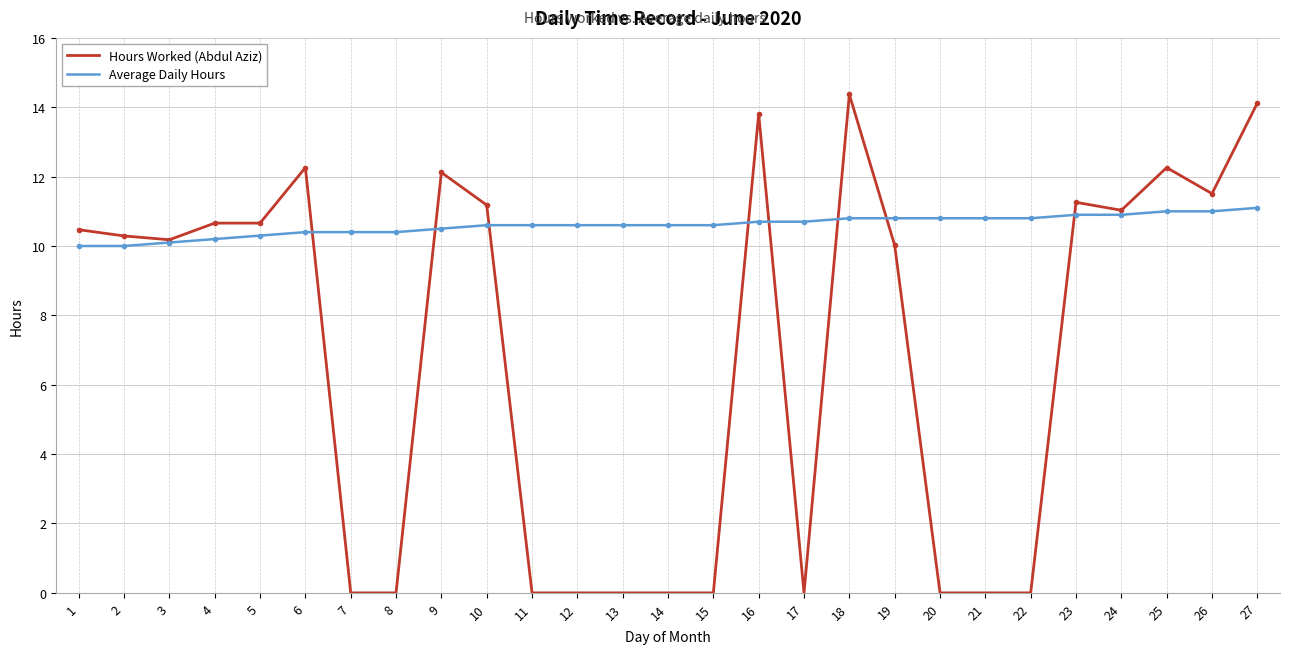

After their last crossing, which series has the higher values: Average Daily Hours or Hours Worked (Abdul Aziz)?

Hours Worked (Abdul Aziz)